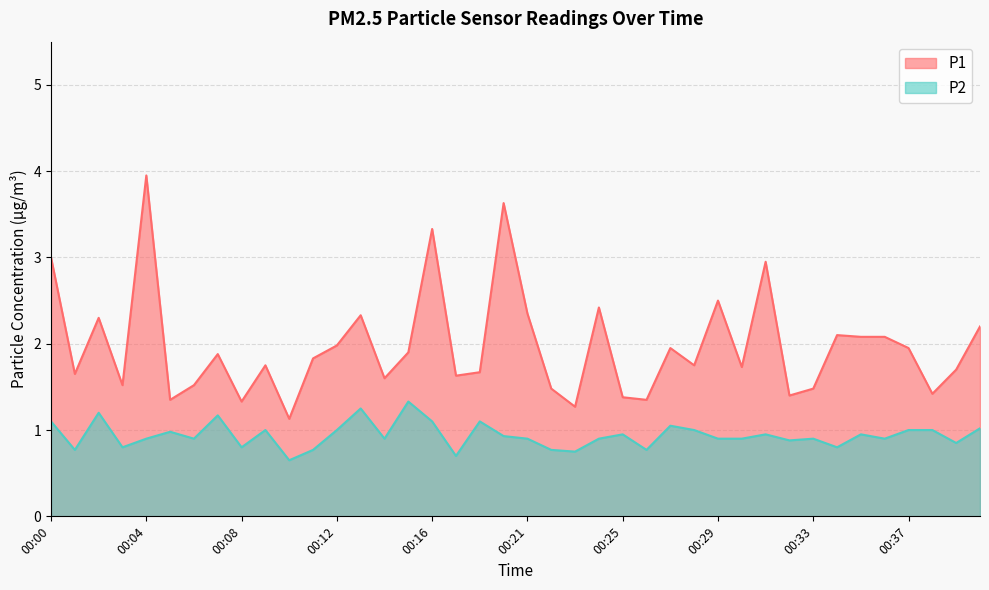

True or false: P2 and P1 cross at least once.

False